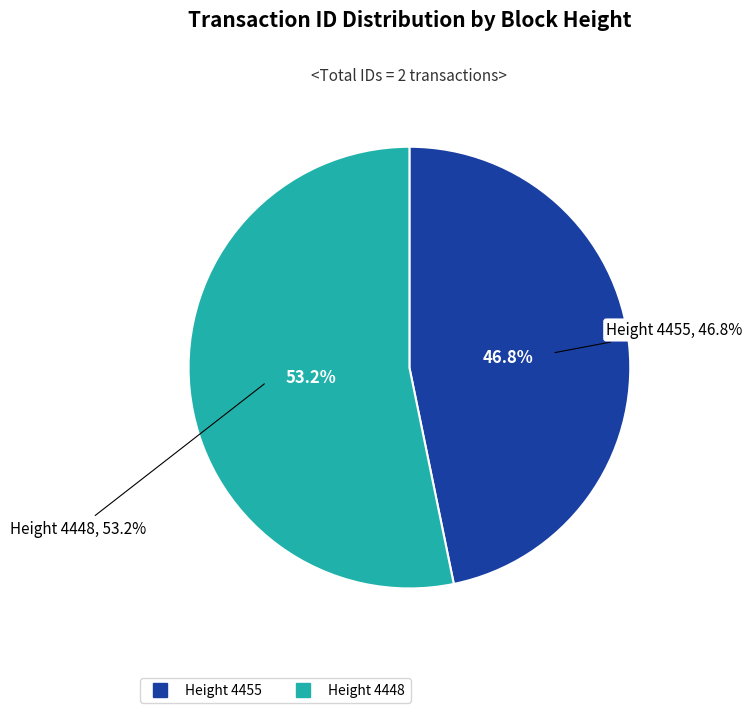

To the nearest percent, what is the difference between the largest and smallest slice percentages?

6%